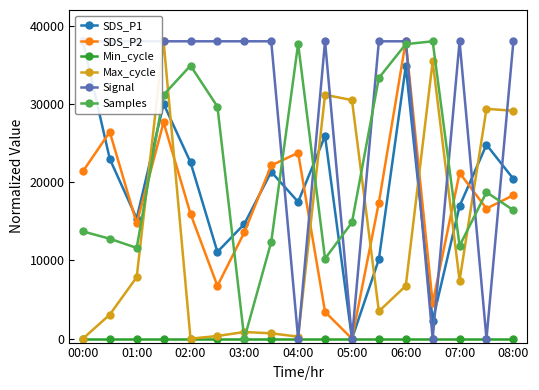

Which series ends up on top after the final intersection of Signal and SDS_P2?

Signal